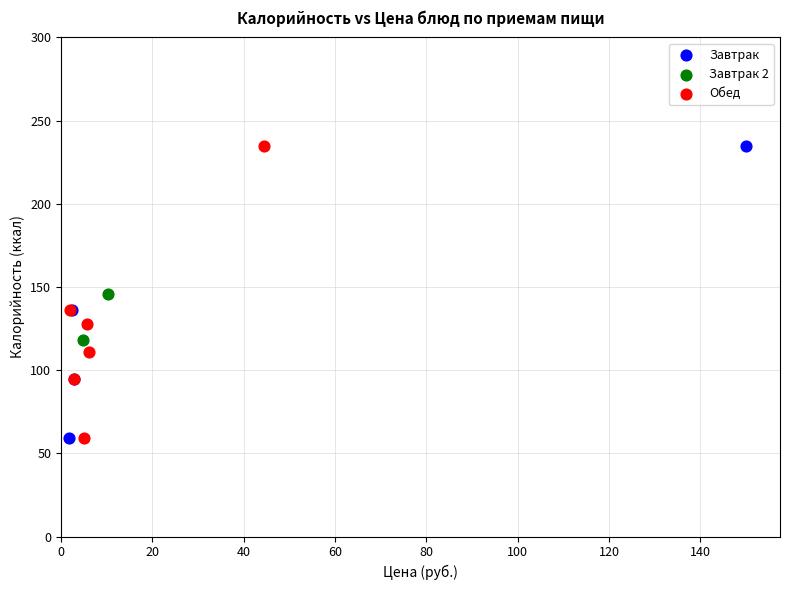

What are all the series names shown in the legend?

Завтрак, Завтрак 2, Обед